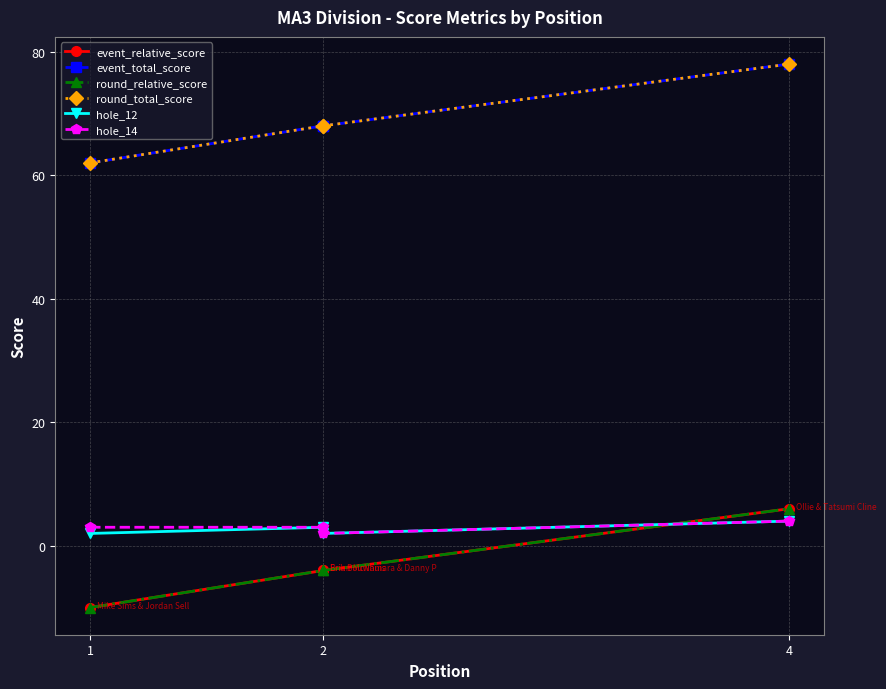

How many data points in hole_12 are less than 3?

2